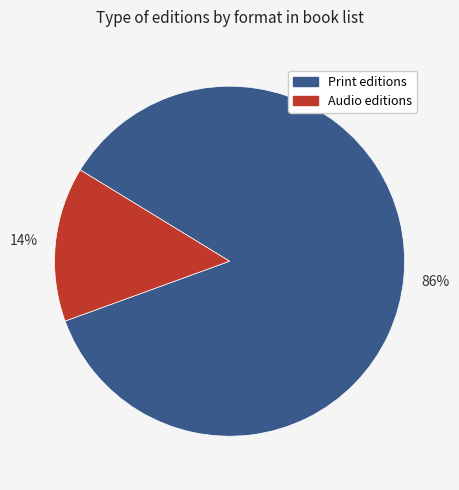

Is there a majority slice in this chart?

Yes